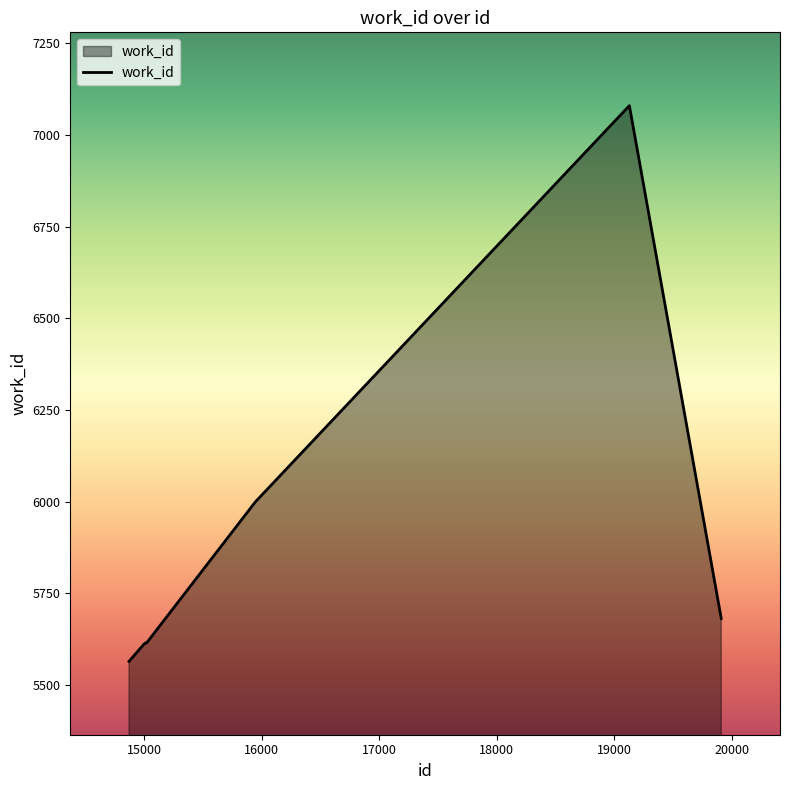

What is the maximum value shown in the chart?

7080